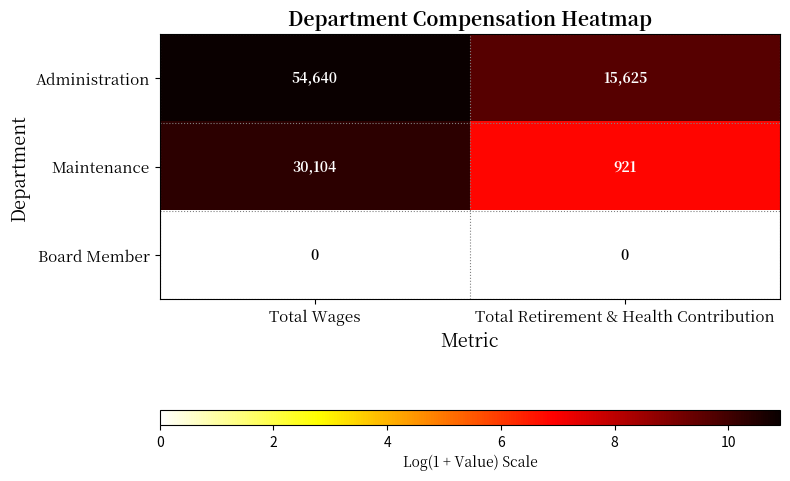

Which series has the largest total across all categories?

Administration